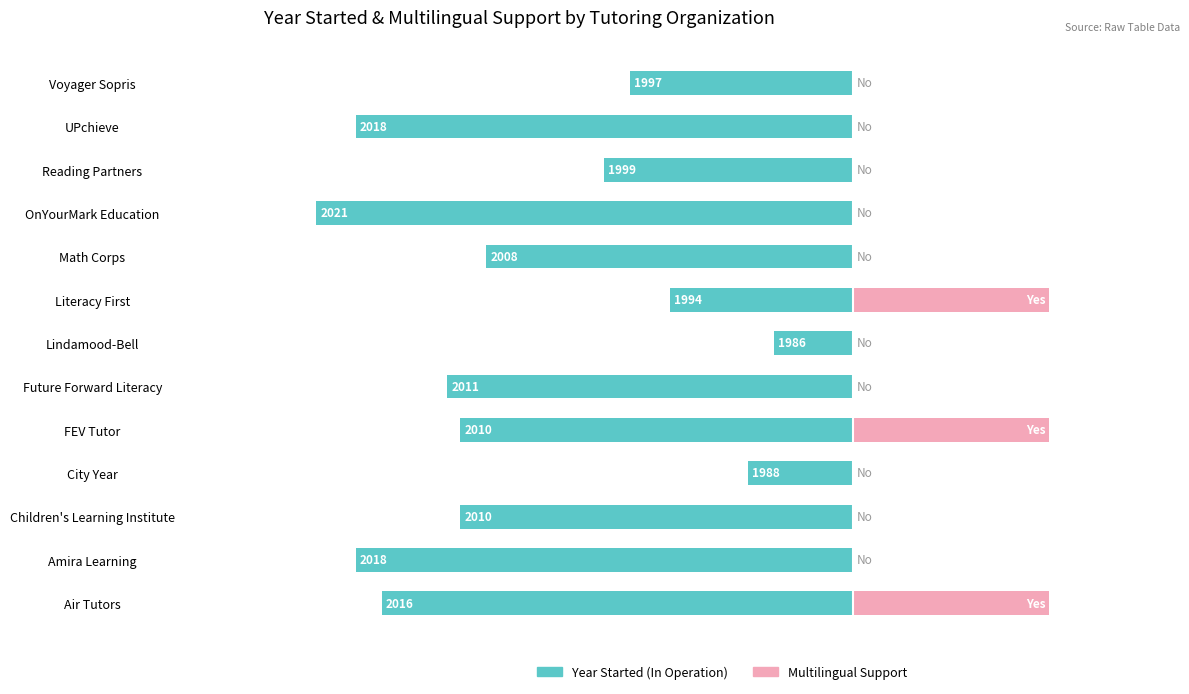

What is the difference between the Years Since 1980 (In Operation) values at Future Forward Literacy and Math Corps?

3